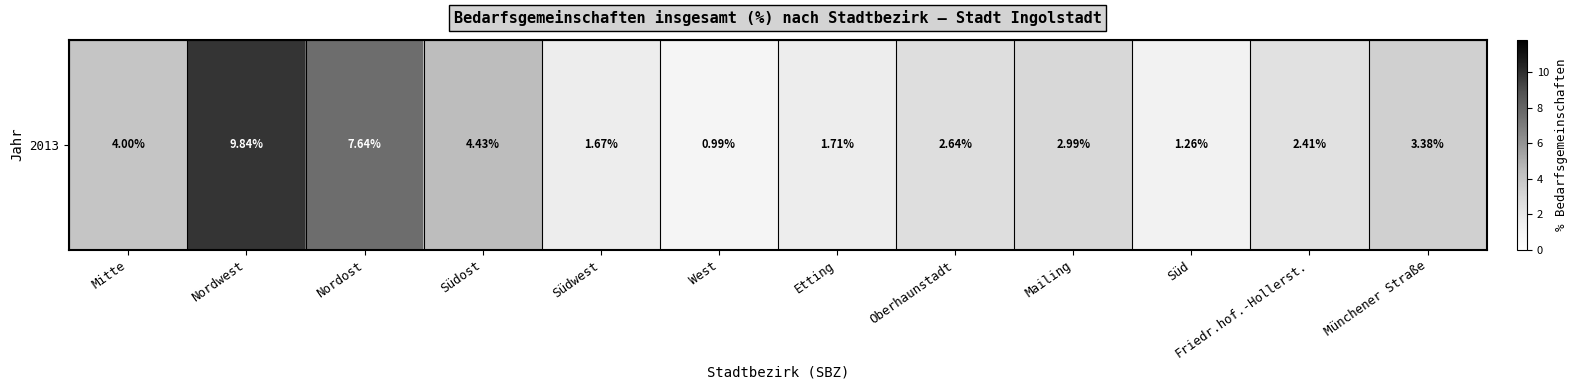

Where does the data first go above 2?

Mitte